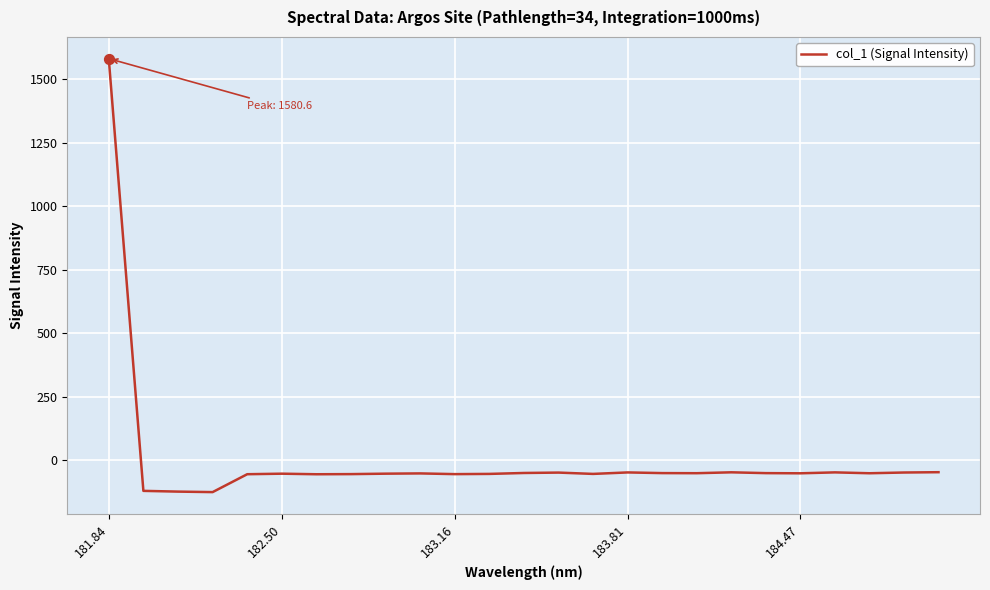

What is the difference between the maximum and minimum values?

1706.5